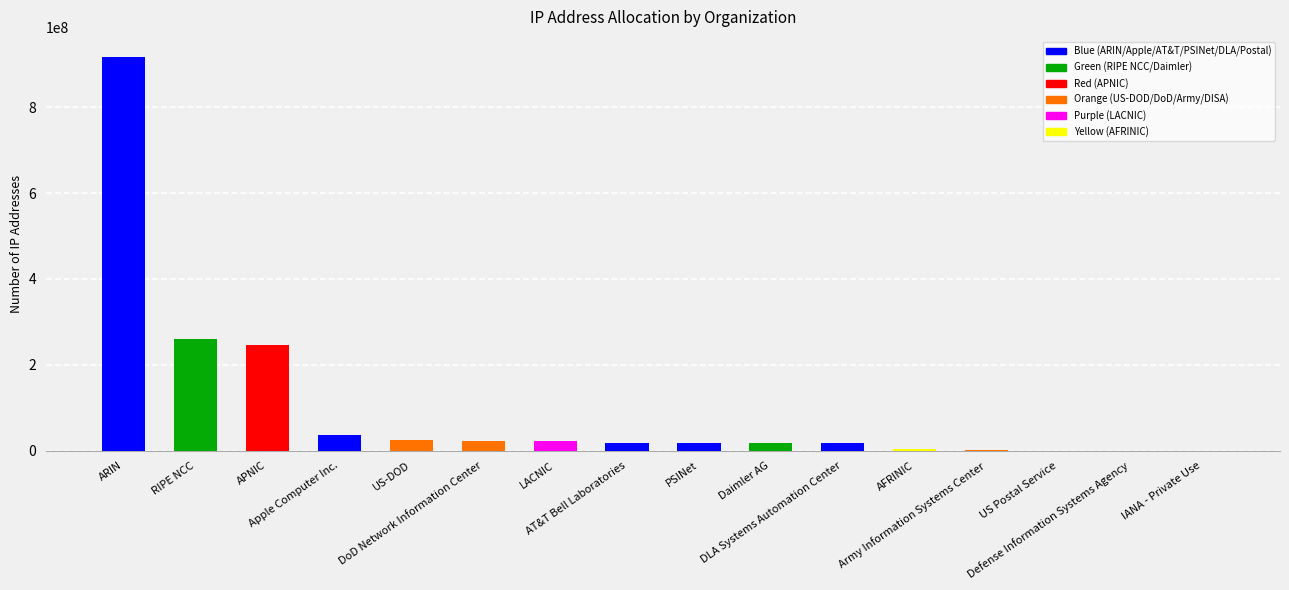

What is the sum of the values at US Postal Service and ARIN?

917791568